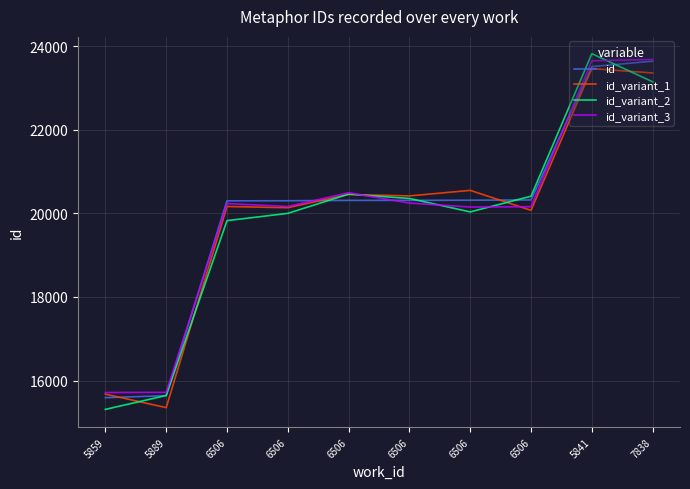

What is the minimum value for id_variant_3?

15715.3